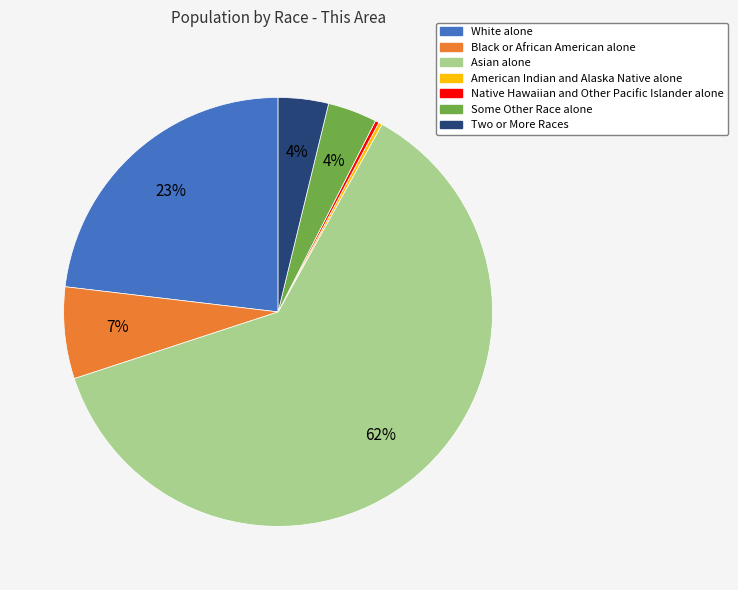

Do Native Hawaiian and Other Pacific Islander alone and Some Other Race alone together represent more than half of the pie?

No